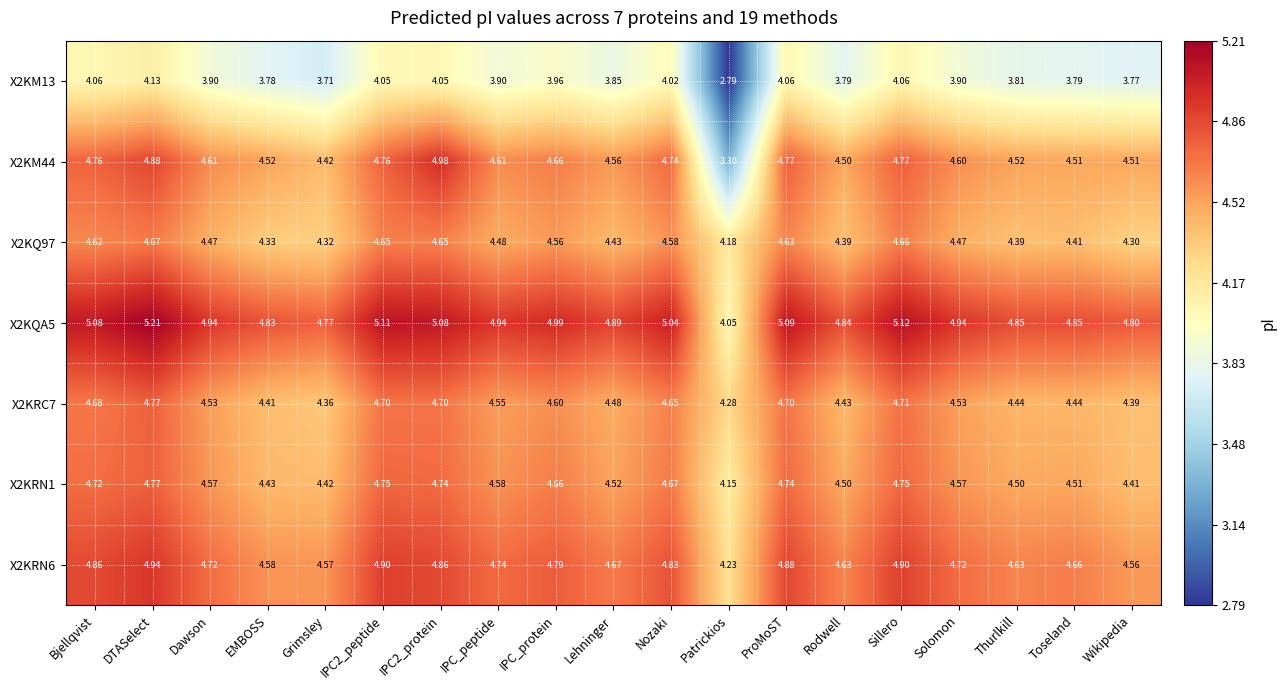

What is the total value across all series at Dawson?

31.7